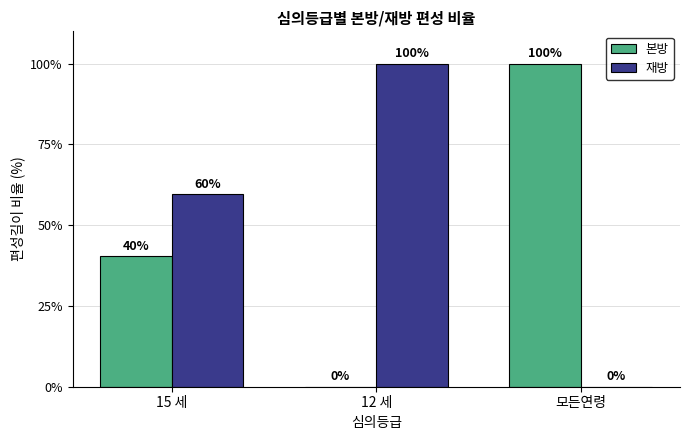

Where is 본방 nearest to the value 50?

15 세